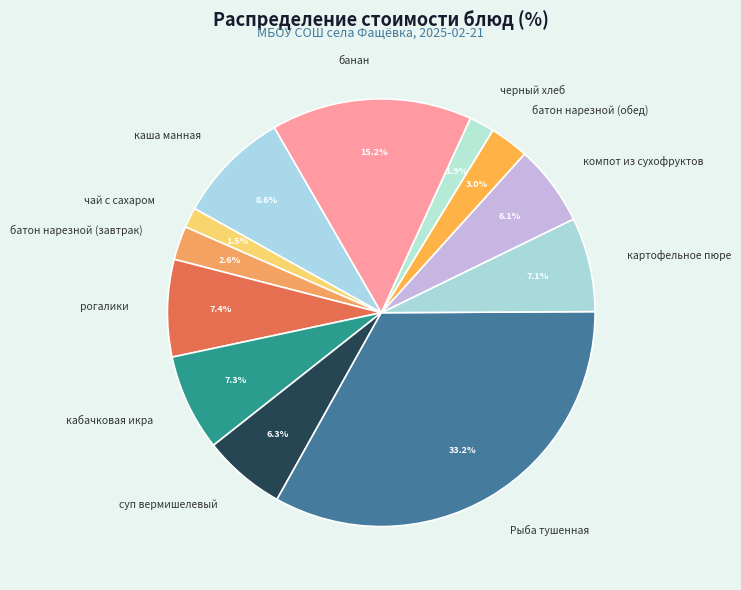

Count the number of slices in the pie.

12